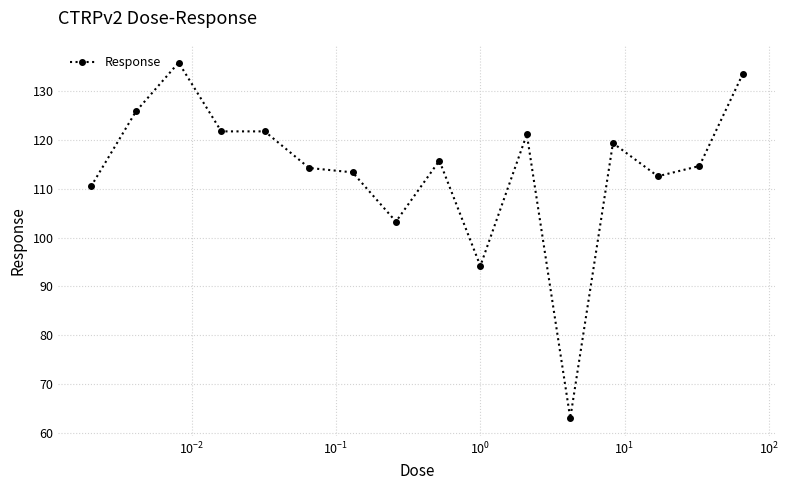

What is the greatest value displayed?

135.9